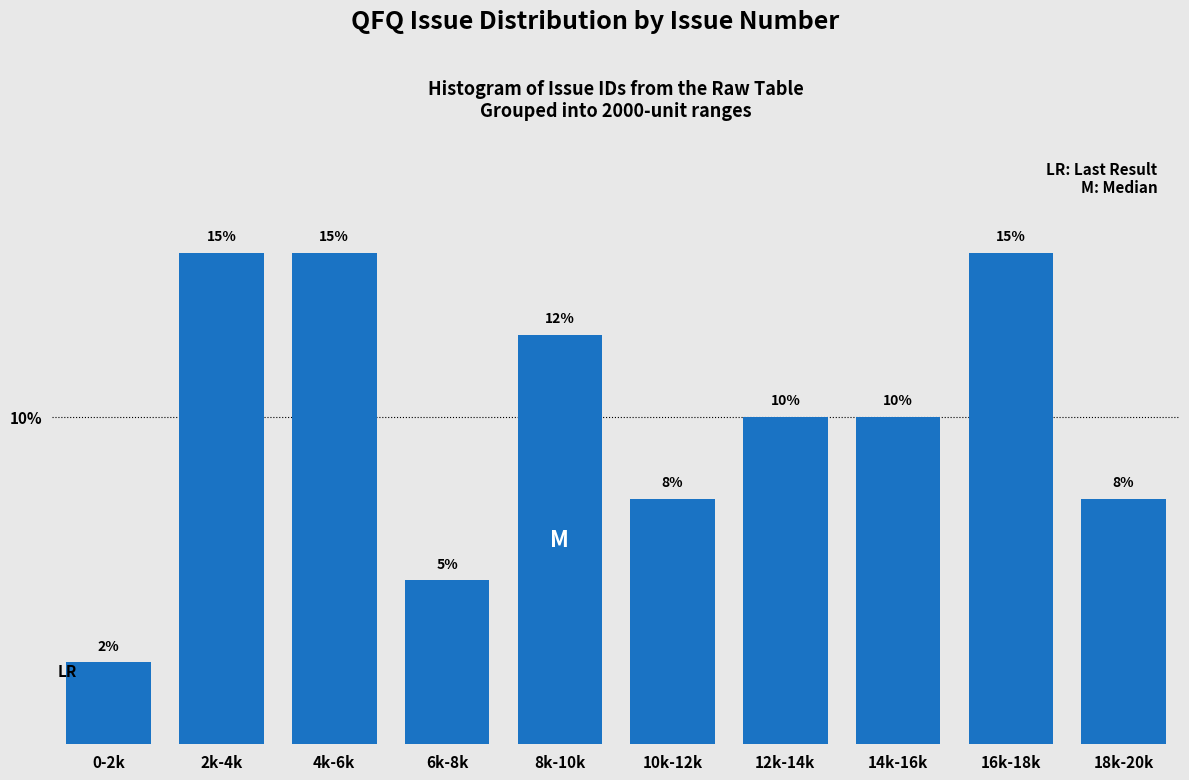

What is the ratio of the value at 14k-16k to the value at 2k-4k?

0.7